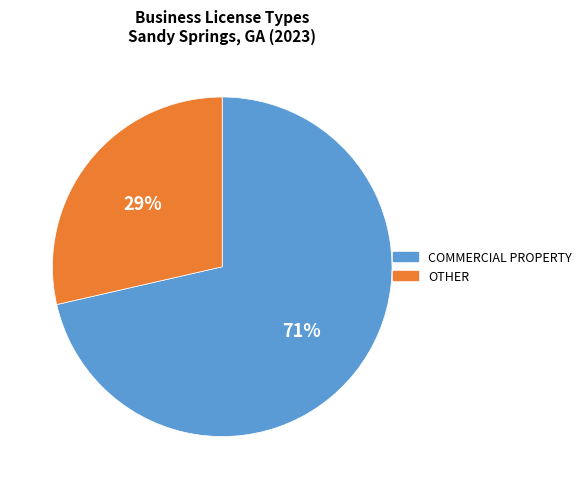

Is there a majority slice in this chart?

Yes